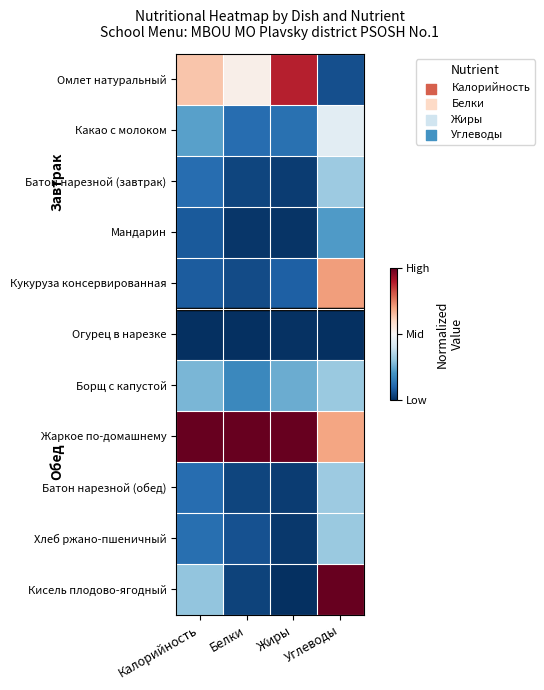

Reading right to left, list all the values displayed in this chart.

Омлет натуральный: Углеводы=0.1	Жиры=0.9	Белки=0.5	Калорийность=0.6
Какао с молоком: Углеводы=0.4	Жиры=0.1	Белки=0.1	Калорийность=0.2
Батон нарезной (завтрак): Углеводы=0.3	Жиры=0.0	Белки=0.0	Калорийность=0.1
Мандарин: Углеводы=0.2	Жиры=0.0	Белки=0.0	Калорийность=0.1
Кукуруза консервированная: Углеводы=0.7	Жиры=0.1	Белки=0.1	Калорийность=0.1
Огурец в нарезке: Углеводы=0.0	Жиры=0.0	Белки=0.0	Калорийность=0.0
Борщ с капустой: Углеводы=0.3	Жиры=0.3	Белки=0.2	Калорийность=0.3
Жаркое по-домашнему: Углеводы=0.7	Жиры=1.0	Белки=1.0	Калорийность=1.0
Батон нарезной (обед): Углеводы=0.3	Жиры=0.0	Белки=0.0	Калорийность=0.1
Хлеб ржано-пшеничный: Углеводы=0.3	Жиры=0.0	Белки=0.1	Калорийность=0.1
Кисель плодово-ягодный: Углеводы=1.0	Жиры=0.0	Белки=0.0	Калорийность=0.3